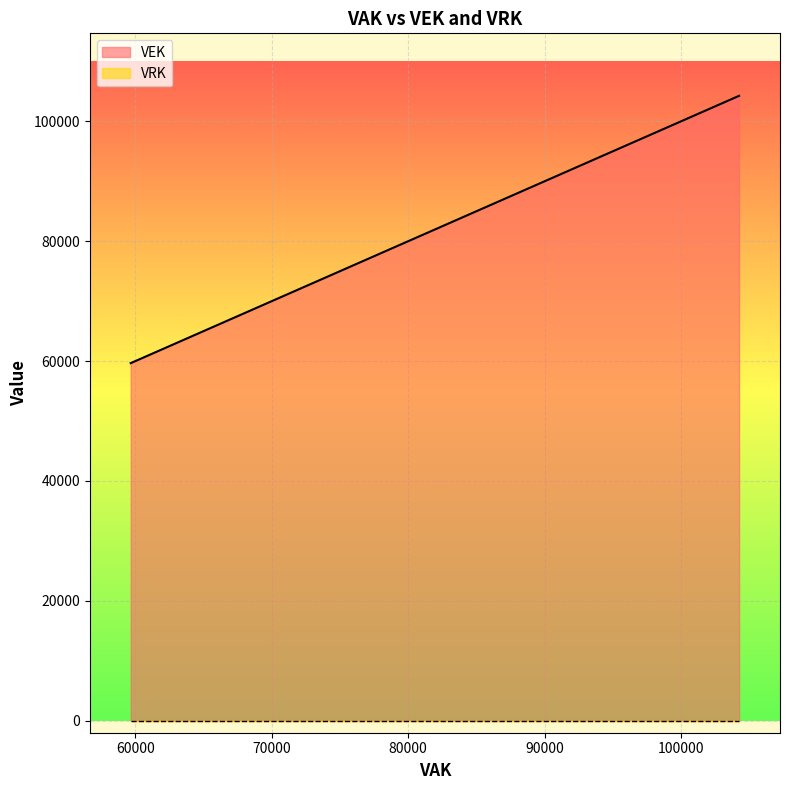

True or false: VRK and VEK cross at least once.

False